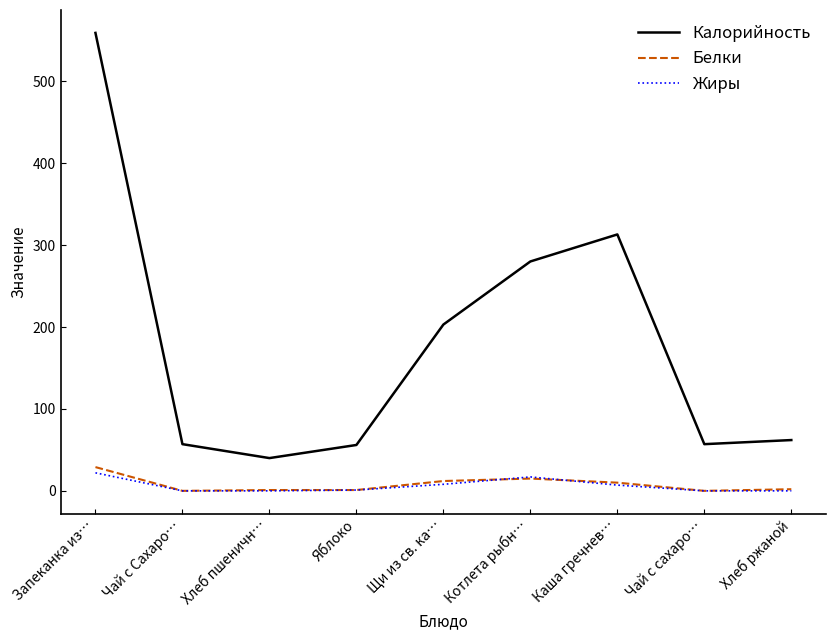

Is the value of Калорийность at Щи из св. ка… greater than the value of Белки at Запеканка из…?

Yes